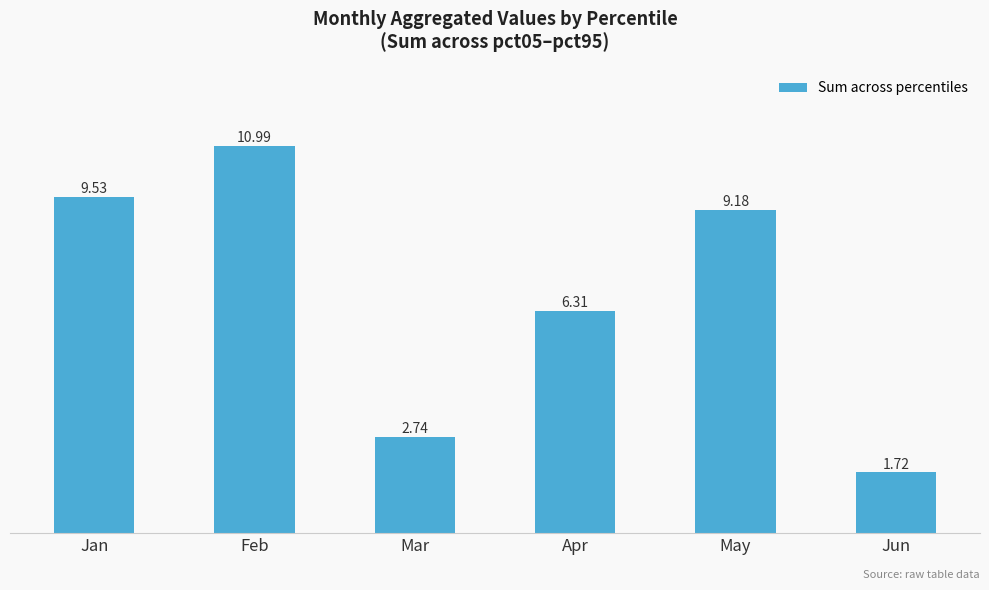

List the labels in order of value, largest first.

Feb, Jan, May, Apr, Mar, Jun